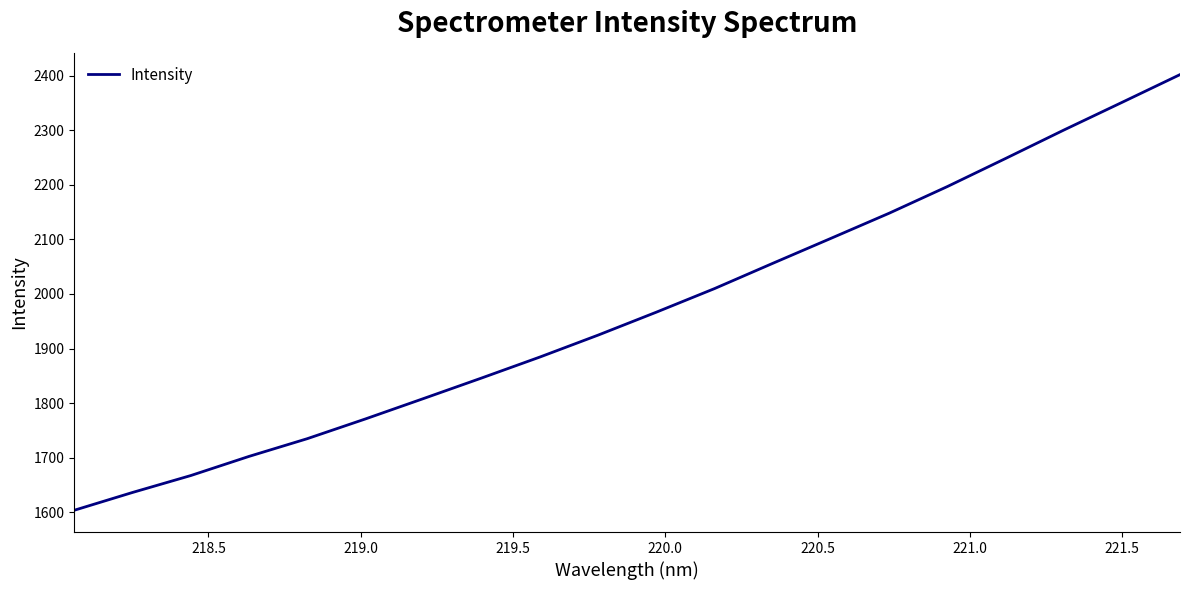

What is the difference between the maximum and minimum values?

799.0